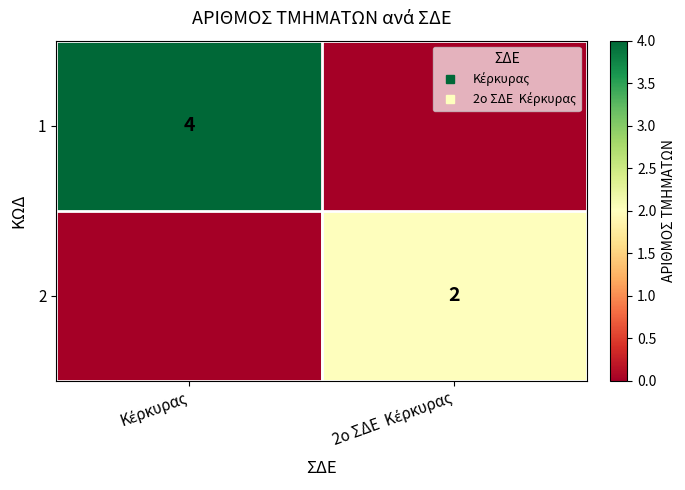

The 1 series shows 6 at Κέρκυρας. True or false?

False